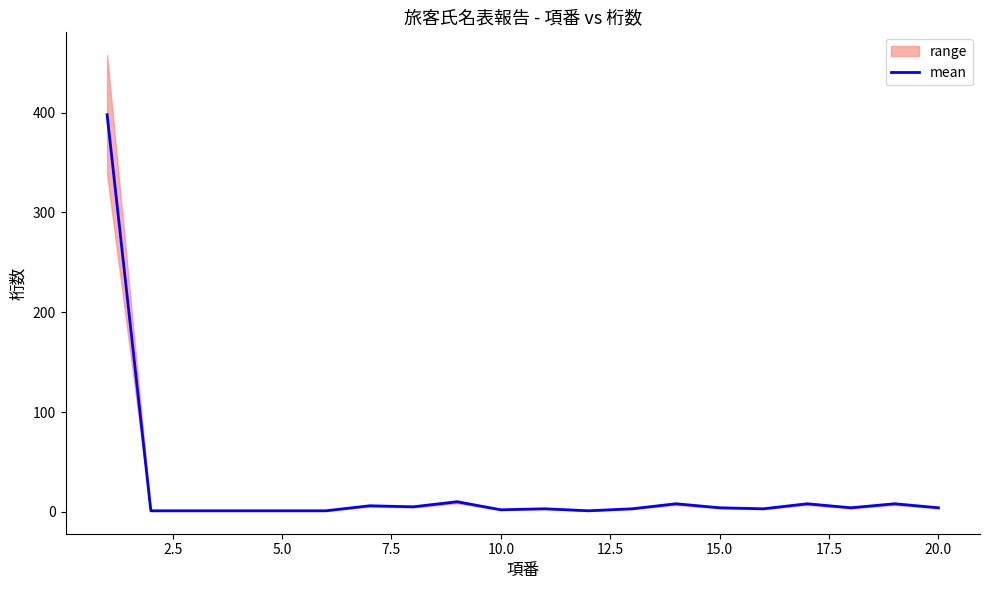

What is the maximum value for mean?

398